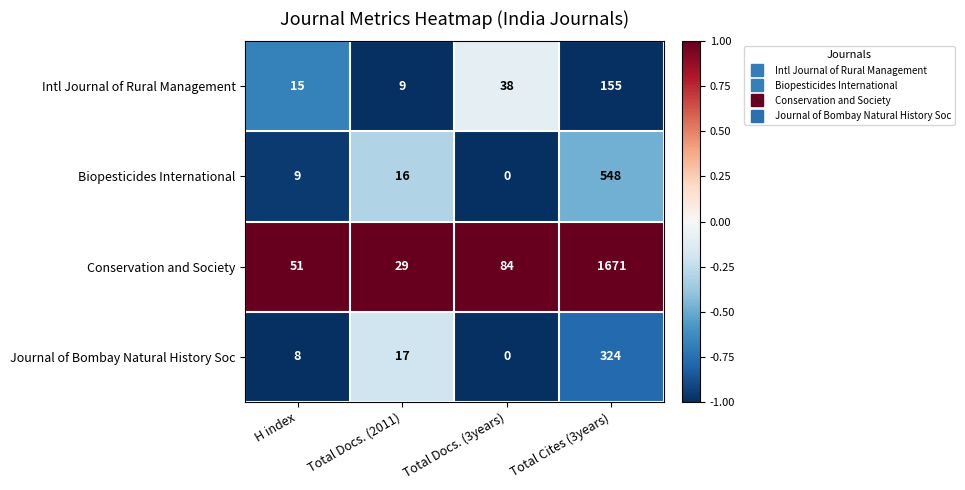

At which category is the sum across all series the highest?

Total Cites (3years)